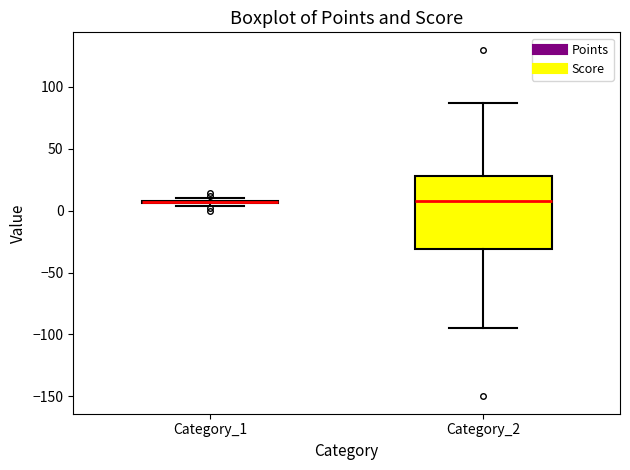

Which box is the tallest, from its lower edge to its upper edge?

Category_2